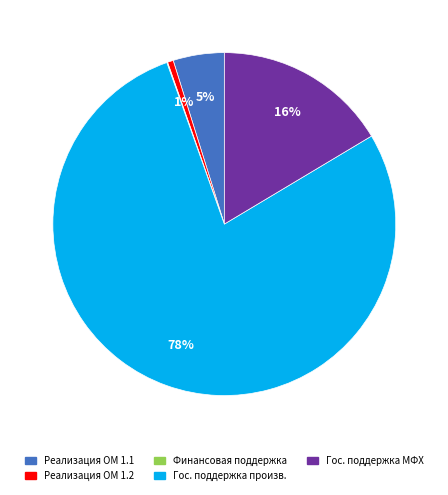

Does any single category account for the majority?

Yes